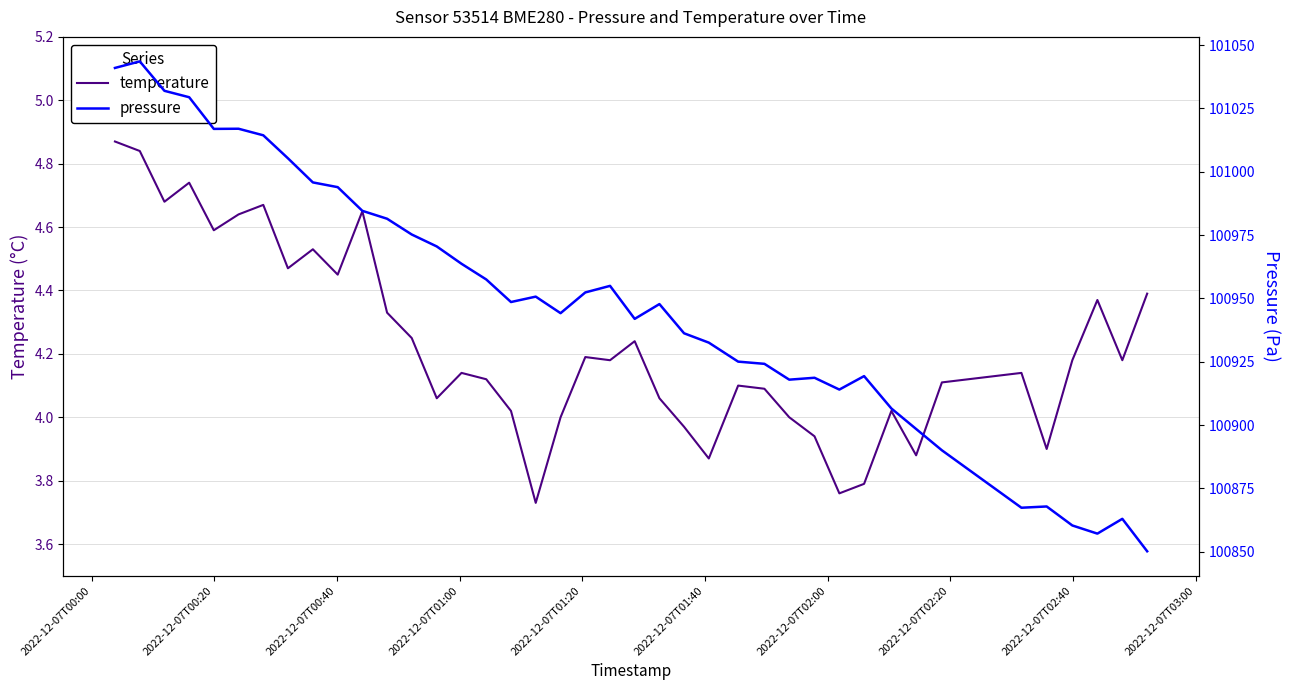

What is the minimum value for pressure?

100850.2